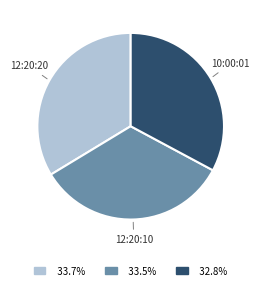

Is the sum of 12:20:10 and 10:00:01 greater than half?

Yes